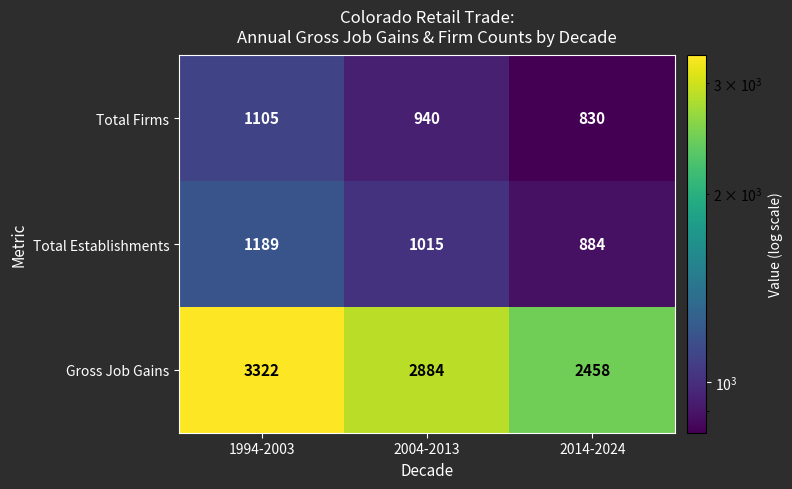

Between 2004-2013 and 2014-2024, which series saw the biggest shift?

Gross Job Gains